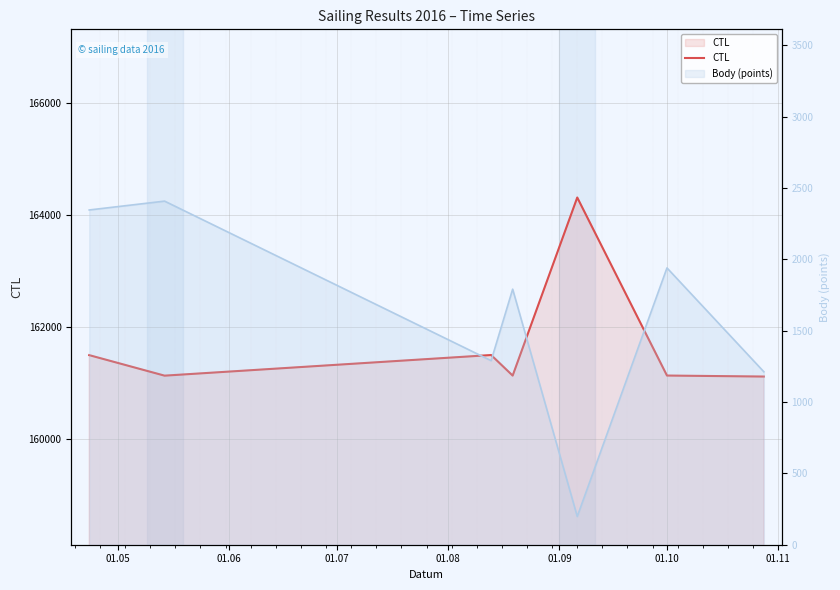

What is the average value?

161692